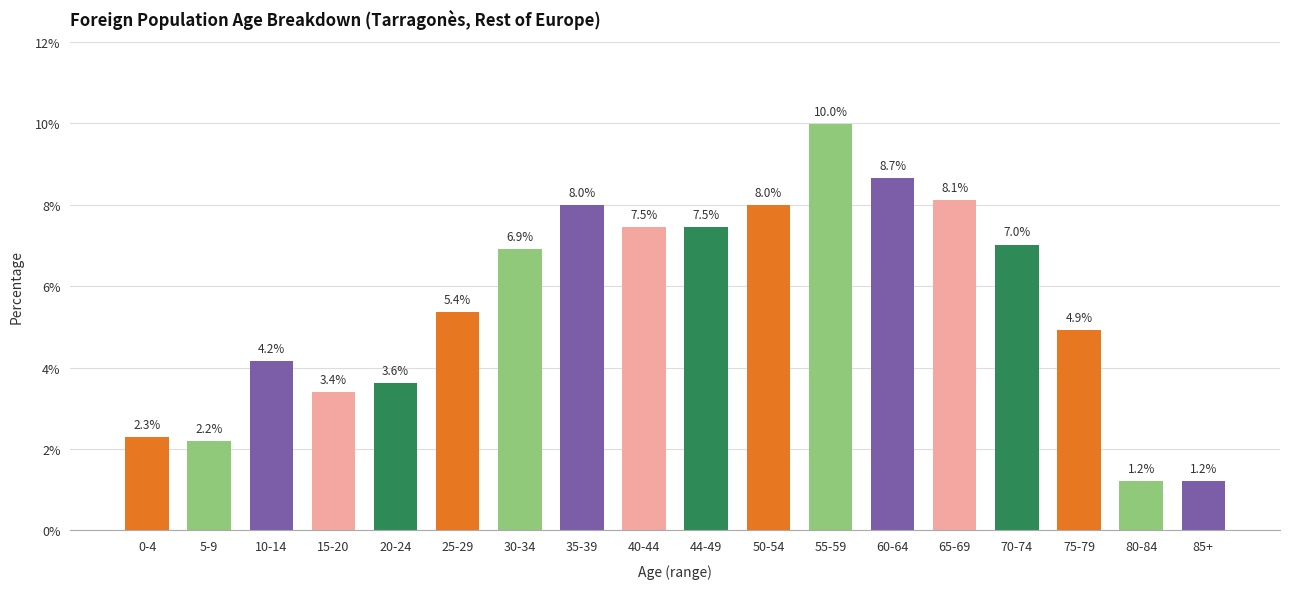

Reading left to right, what are all the values shown in this chart?

2.3	2.2	4.2	3.4	3.6	5.4	6.9	8.0	7.5	7.5	8.0	10.0	8.7	8.1	7.0	4.9	1.2	1.2